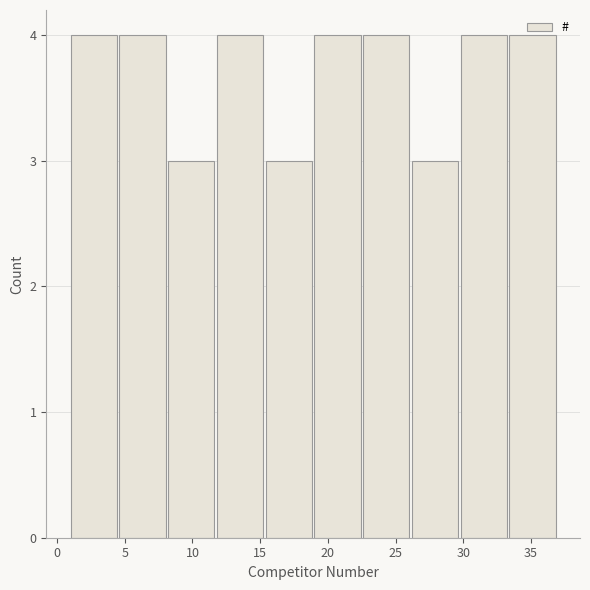

Reading left to right, list every bar in this chart as the range it spans on the x-axis followed by its height. Neither the bar edges nor the heights are printed on the chart, so give them approximately, as read against the axes.

1.0 to 4.6: 4
4.6 to 8.2: 4
8.2 to 11.8: 3
11.8 to 15.4: 4
15.4 to 19.0: 3
19.0 to 22.6: 4
22.6 to 26.2: 4
26.2 to 29.8: 3
29.8 to 33.4: 4
33.4 to 37.0: 4